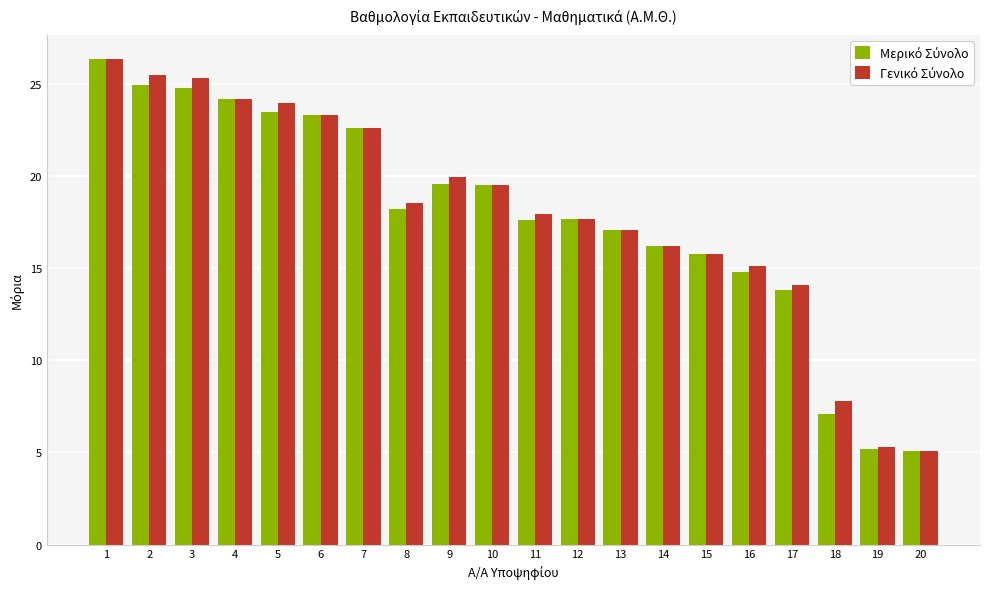

What is the smallest value displayed?

5.1